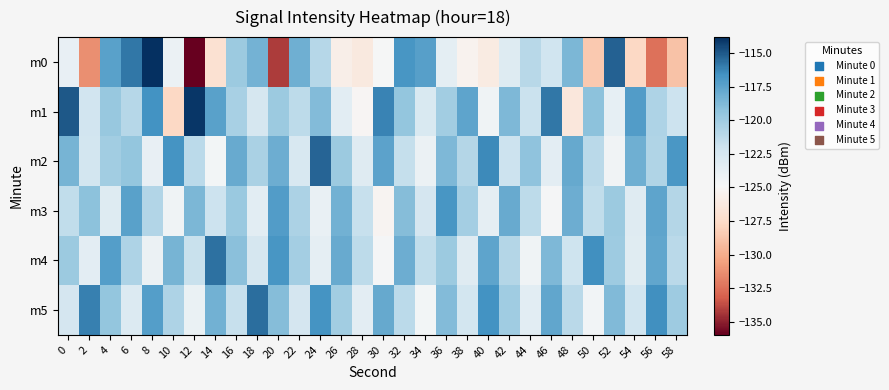

Reading left to right, transcribe all the data shown in this chart.

m0: 0=-123.8	2=-131.2	4=-117.4	6=-115.8	8=-113.8	10=-124.1	12=-136.0	14=-127.0	16=-119.8	18=-118.4	20=-134.2	22=-118.2	24=-120.9	26=-125.7	28=-126.2	30=-124.7	32=-116.8	34=-117.3	36=-123.6	38=-125.4	40=-126.1	42=-123.1	44=-121.0	46=-122.2	48=-118.6	50=-128.6	52=-115.3	54=-127.7	56=-132.5	58=-128.9
m1: 0=-115.0	2=-122.2	4=-119.6	6=-121.0	8=-116.7	10=-127.7	12=-114.1	14=-117.4	16=-120.3	18=-122.5	20=-119.8	22=-121.3	24=-118.9	26=-123.4	28=-125.1	30=-116.2	32=-119.5	34=-122.8	36=-120.1	38=-117.6	40=-124.3	42=-118.7	44=-121.9	46=-115.8	48=-126.4	50=-119.2	52=-123.7	54=-117.1	56=-120.6	58=-122.0
m2: 0=-118.4	2=-122.3	4=-120.1	6=-119.5	8=-123.8	10=-116.7	12=-121.2	14=-124.6	16=-117.9	18=-120.4	20=-118.1	22=-122.7	24=-115.3	26=-119.8	28=-123.2	30=-117.5	32=-121.6	34=-124.1	36=-118.7	38=-120.9	40=-116.4	42=-122.0	44=-119.3	46=-123.5	48=-117.8	50=-121.1	52=-124.4	54=-118.2	56=-120.7	58=-116.9
m3: 0=-121.5	2=-119.2	4=-123.1	6=-117.4	8=-120.8	10=-124.3	12=-118.6	14=-122.0	16=-119.7	18=-123.4	20=-117.1	22=-120.5	24=-123.9	26=-118.3	28=-121.7	30=-125.2	32=-119.0	34=-122.4	36=-116.8	38=-120.2	40=-123.6	42=-117.9	44=-121.3	46=-124.7	48=-118.1	50=-121.5	52=-119.8	54=-123.2	56=-117.6	58=-120.9
m4: 0=-119.8	2=-123.5	4=-117.2	6=-120.6	8=-124.1	10=-118.4	12=-121.8	14=-115.7	16=-119.1	18=-122.5	20=-116.8	22=-120.2	24=-123.6	26=-117.9	28=-121.3	30=-124.7	32=-118.1	34=-121.5	36=-119.8	38=-123.2	40=-117.6	42=-120.9	44=-124.3	46=-118.7	48=-122.1	50=-116.5	52=-119.9	54=-123.3	56=-117.7	58=-121.1
m5: 0=-122.4	2=-116.1	4=-119.5	6=-122.9	8=-117.2	10=-120.6	12=-124.0	14=-118.3	16=-121.7	18=-115.6	20=-119.0	22=-122.4	24=-116.7	26=-120.1	28=-123.5	30=-117.8	32=-121.2	34=-124.6	36=-118.9	38=-122.3	40=-116.6	42=-120.0	44=-123.4	46=-117.7	48=-121.1	50=-124.5	52=-118.8	54=-122.2	56=-116.5	58=-119.9